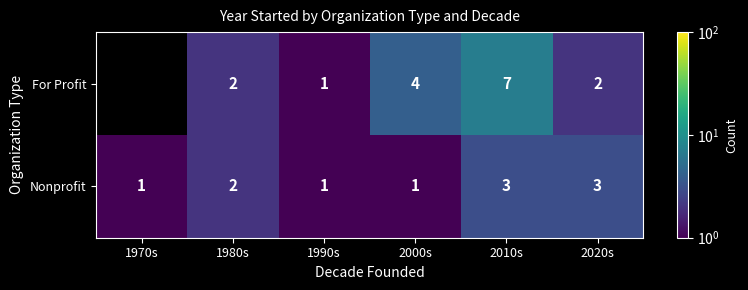

What is the highest value of the Nonprofit series?

3